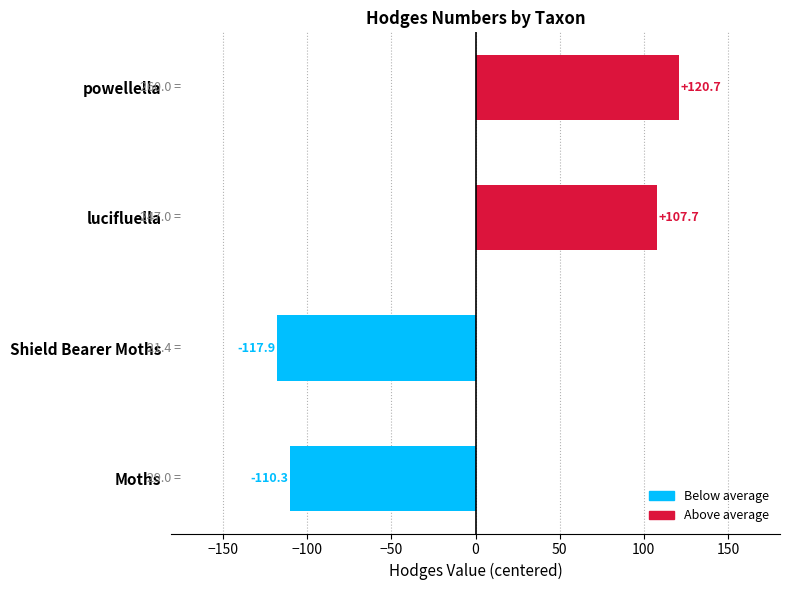

Count the number of data series in this chart.

1